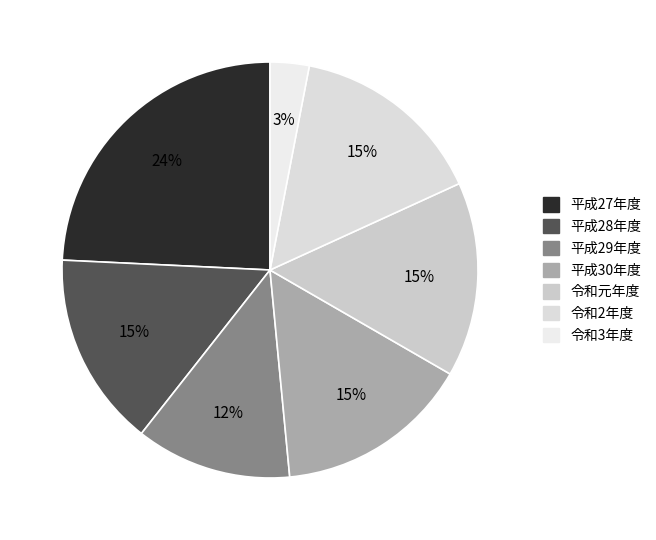

Which category has the smallest portion of the pie?

令和3年度